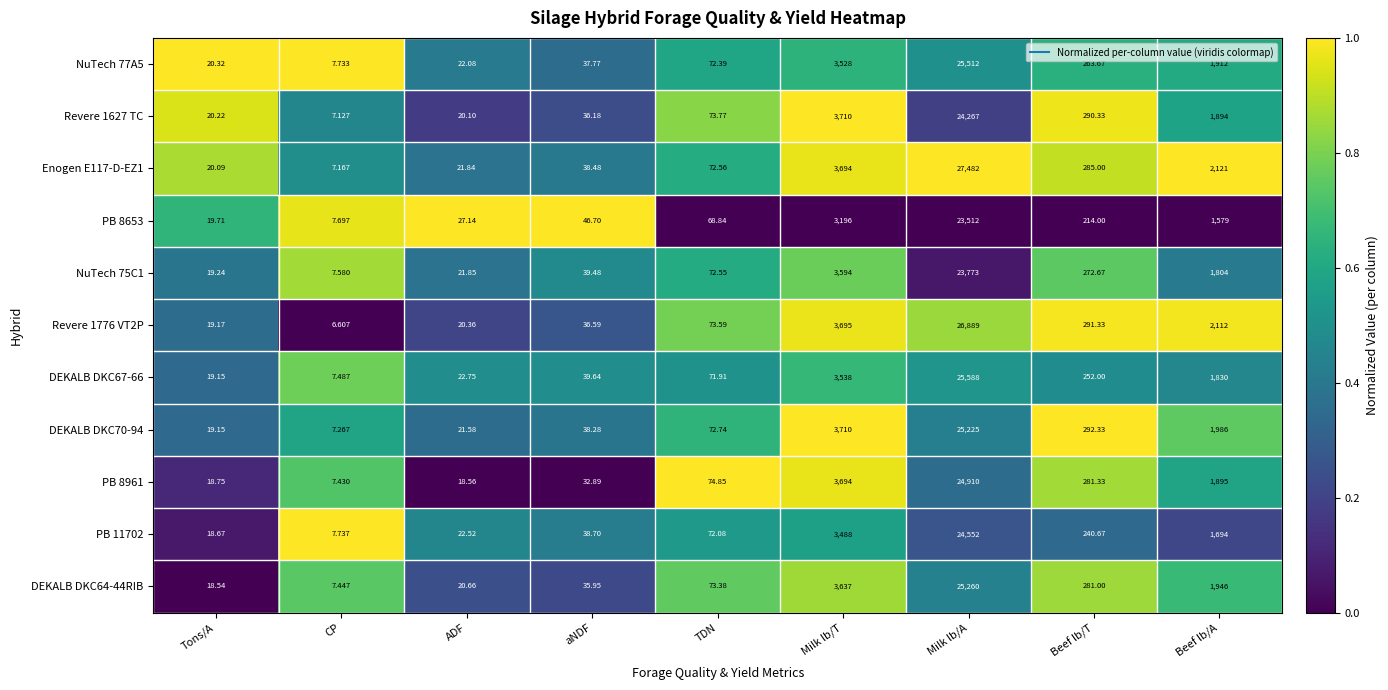

At which category is the sum across all series the highest?

Milk lb/A